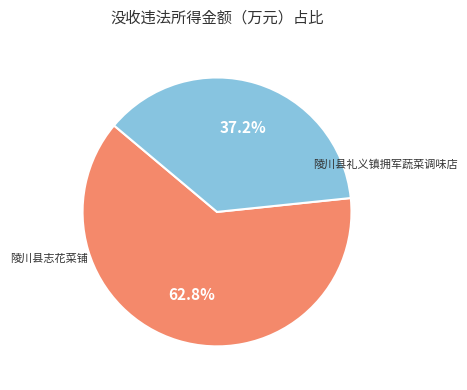

Is there a majority slice in this chart?

Yes